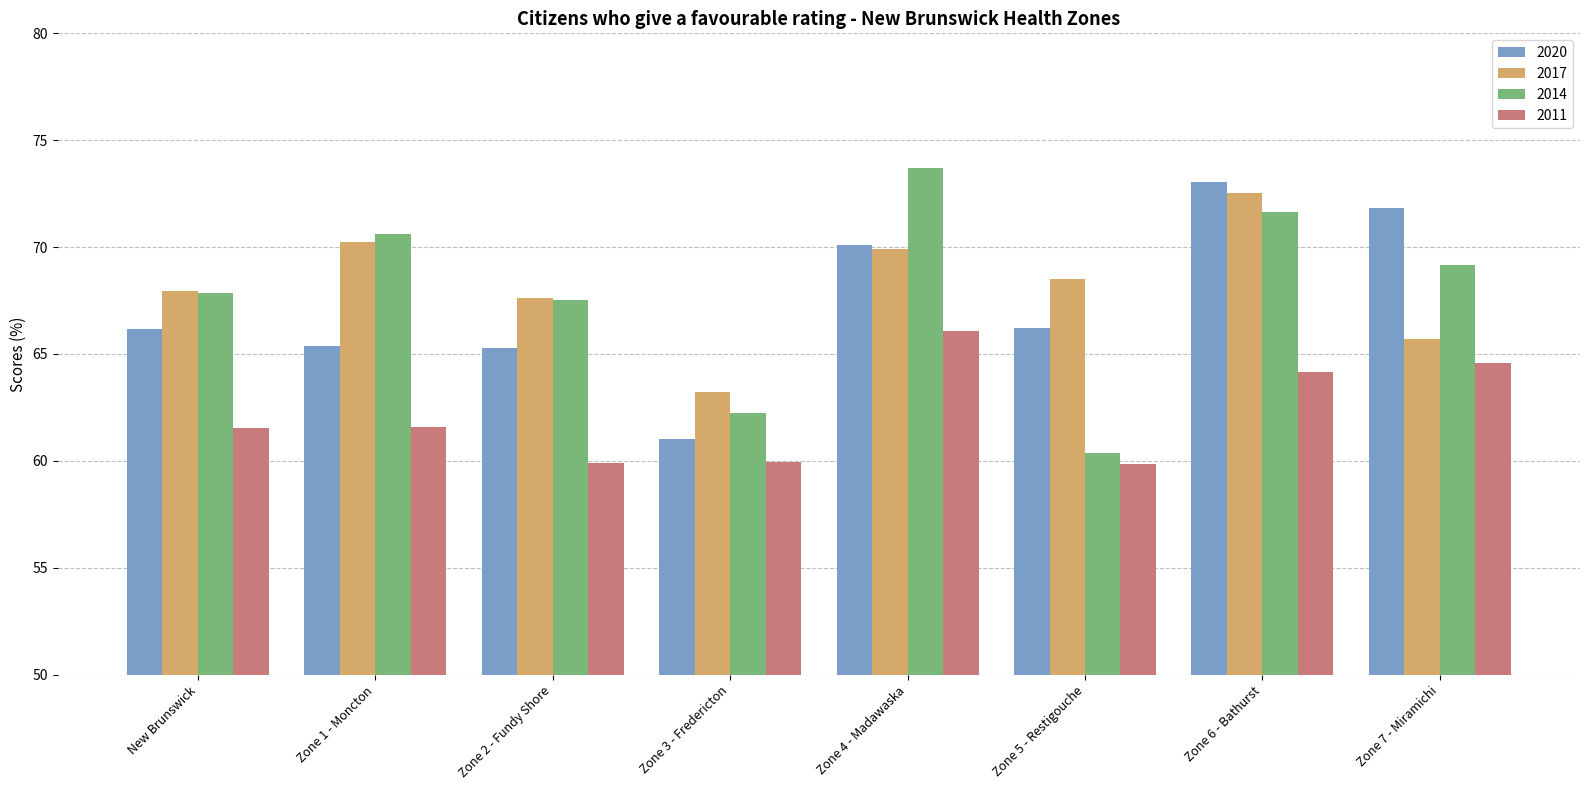

Is it true that 2011 equals 59.9 at Zone 2 - Fundy Shore?

True